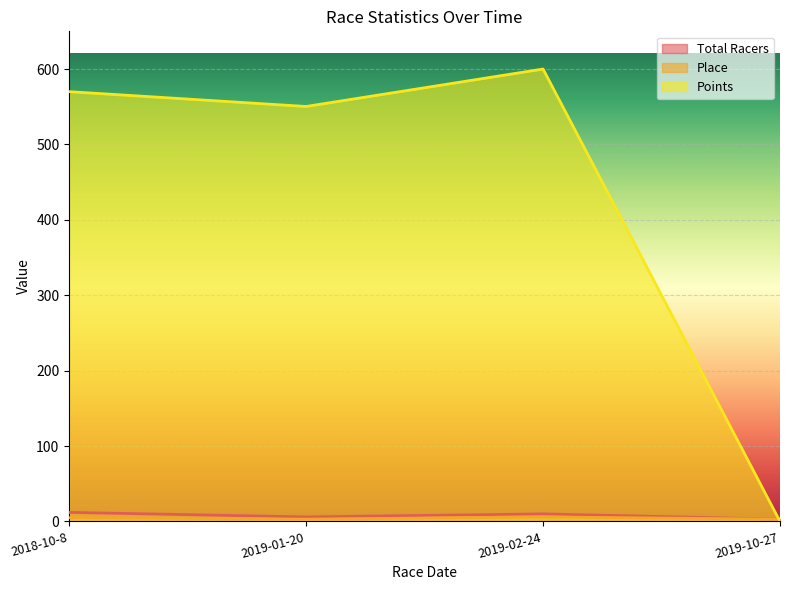

At which label does Place reach its peak?

2019-02-24